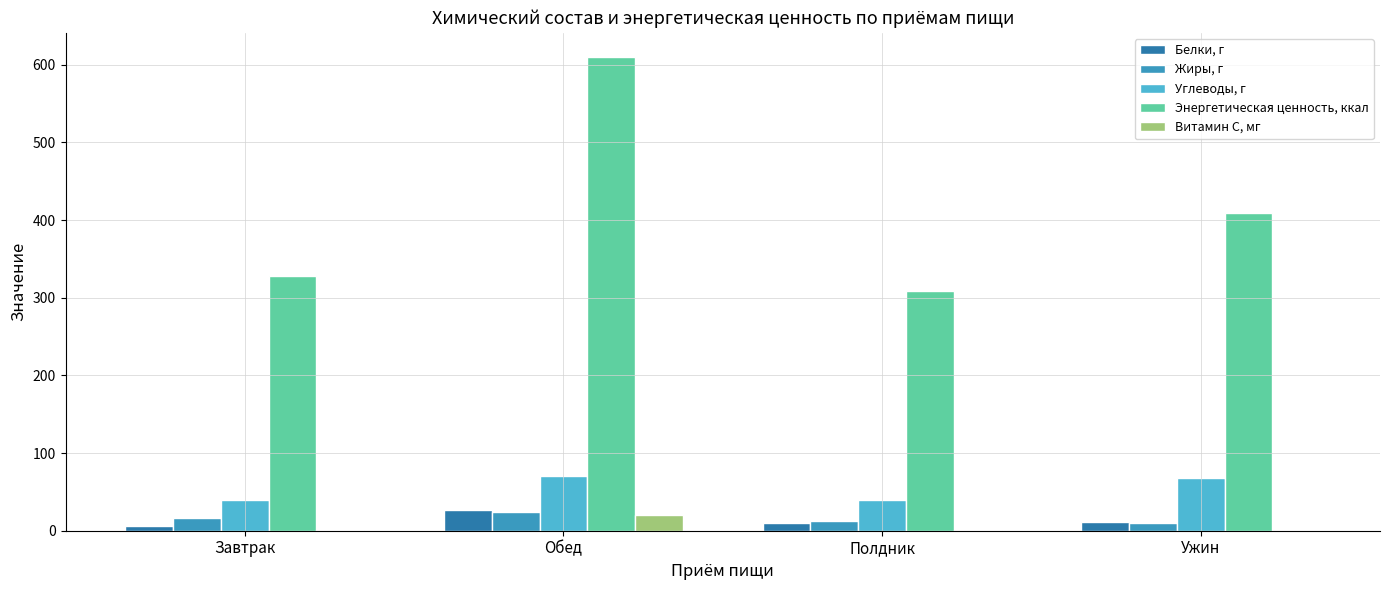

Which series changed the most between Обед and Полдник?

Энергетическая ценность, ккал